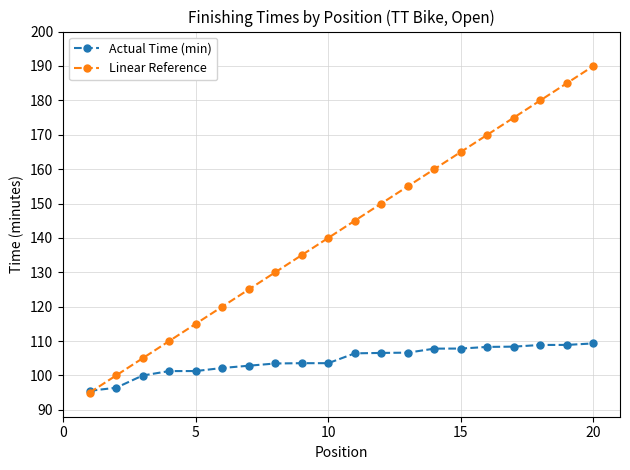

What is the greatest value displayed?

190.0